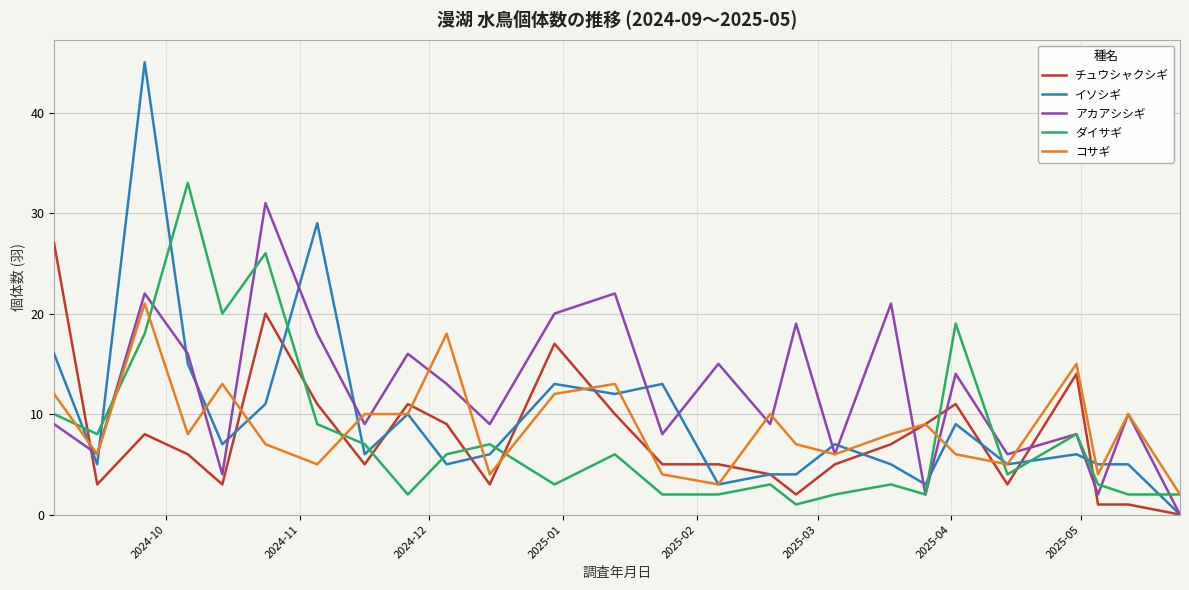

Which series has the largest total across all categories?

アカアシシギ